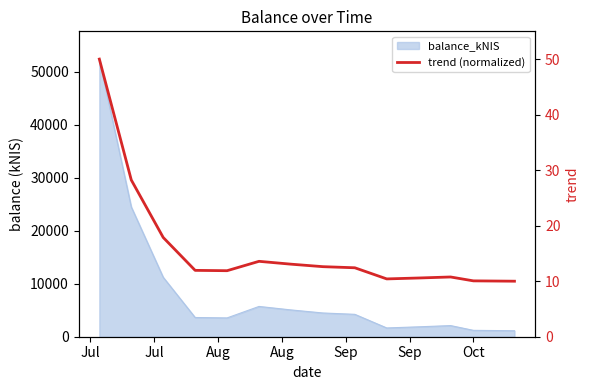

Which category has the highest value across all series?

Jul